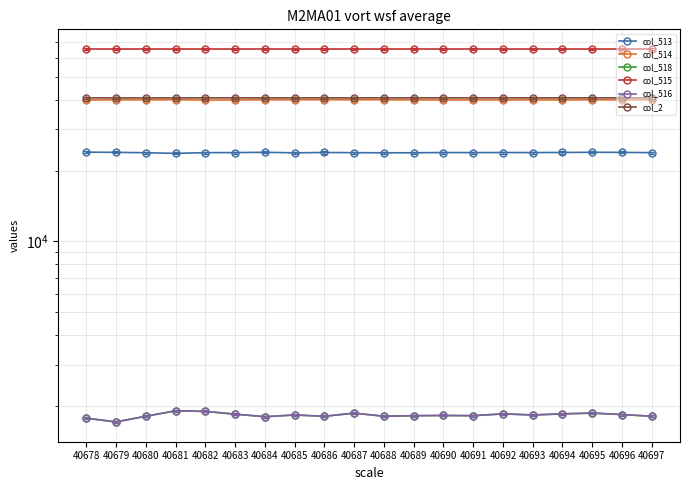

Reading right to left, transcribe all the data shown in this chart.

col_513: 23812	23885	23902	23857	23842	23848	23828	23847	23787	23791	23812	23857	23778	23900	23829	23820	23649	23798	23888	23933
col_514: 39961	39927	39939	39903	39924	39877	39898	39903	39903	39958	39957	39971	39965	39954	39857	39815	39976	39926	39933	39825
col_518: 1811	1842	1868	1854	1834	1854	1821	1825	1821	1812	1867	1811	1834	1803	1849	1900	1910	1811	1714	1777
col_515: 65535	65535	65535	65535	65535	65535	65535	65535	65535	65535	65535	65535	65535	65535	65535	65535	65535	65535	65535	65535
col_516: 1811	1841	1868	1854	1834	1854	1821	1825	1821	1811	1867	1810	1834	1803	1848	1899	1910	1811	1713	1776
col_2: 40697	40696	40695	40694	40693	40692	40691	40690	40689	40688	40687	40686	40685	40684	40683	40682	40681	40680	40679	40678